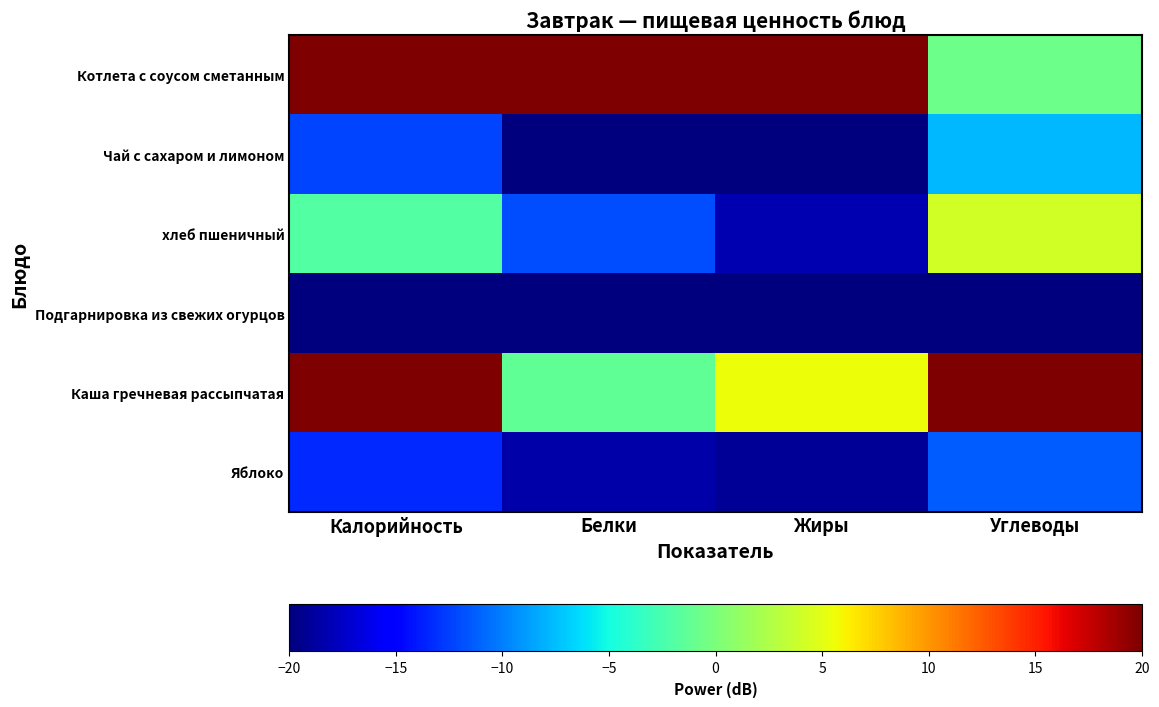

Which series has the widest spread of values?

хлеб пшеничный